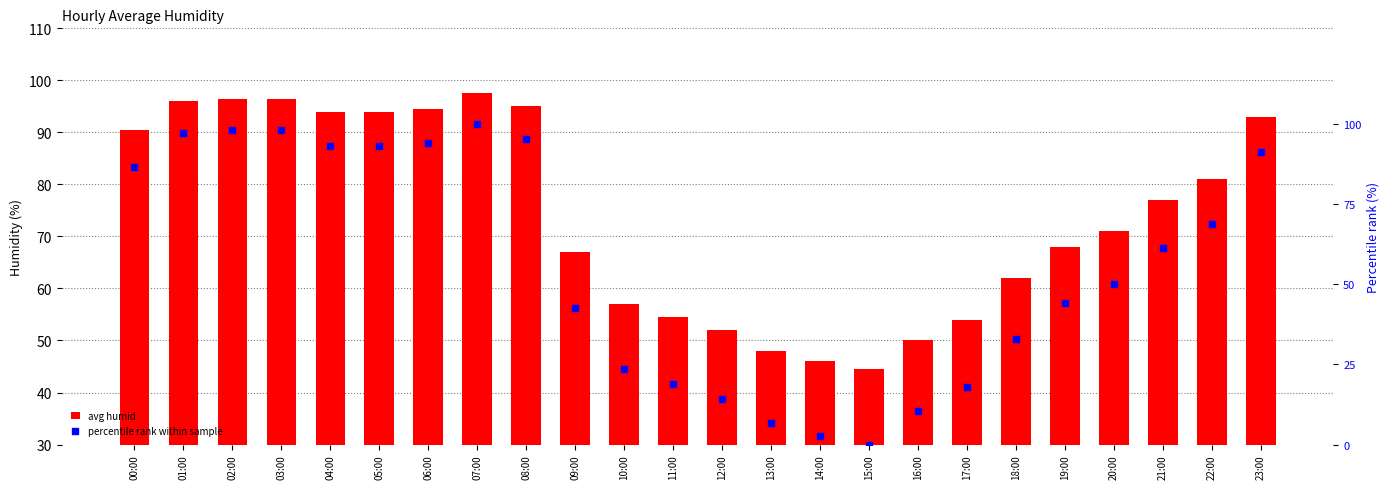

What are all the series names shown in the legend?

avg humid, percentile rank within sample